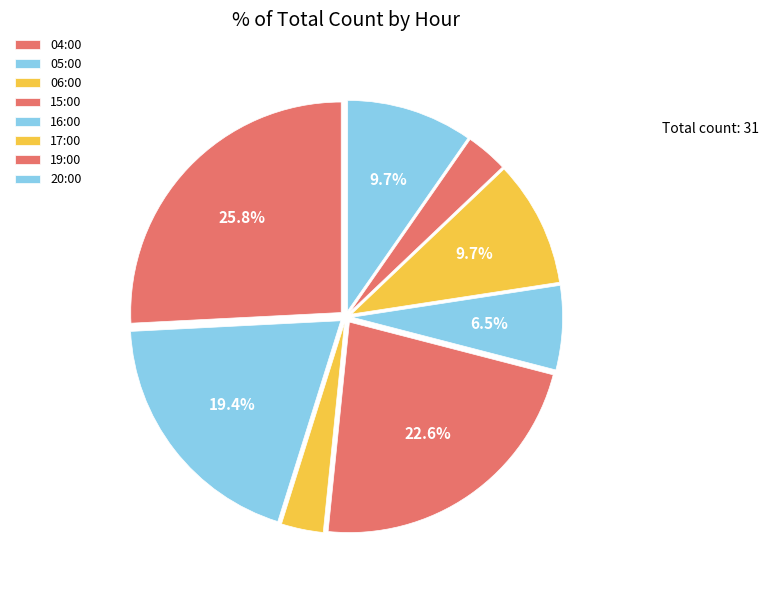

How many slices are in this pie chart?

8